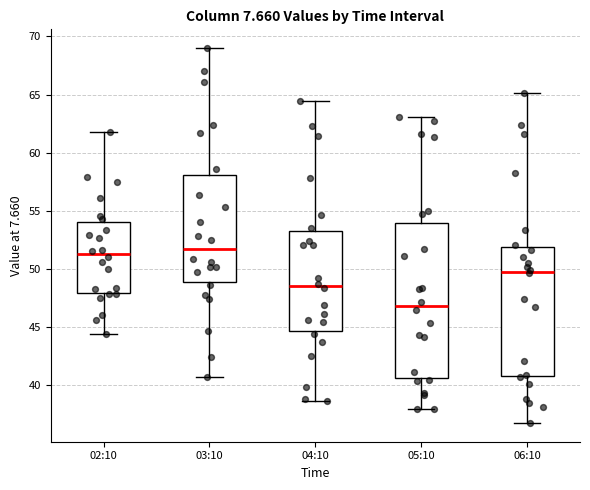

Reading left to right, transcribe this box plot: for each box, give where its median line is, the range the box spans, and where its two whiskers end, as read against the y-axis. The values are not printed on the chart, so give them approximately, as read against the axis.

02:10: median 51.5, box 48.0 to 54.0, whiskers 44.5 to 62.0
03:10: median 51.5, box 49.0 to 58.0, whiskers 40.5 to 69.0
04:10: median 48.5, box 44.5 to 53.0, whiskers 38.5 to 64.5
05:10: median 47.0, box 40.5 to 54.0, whiskers 38.0 to 63.0
06:10: median 50.0, box 40.5 to 52.0, whiskers 36.5 to 65.0